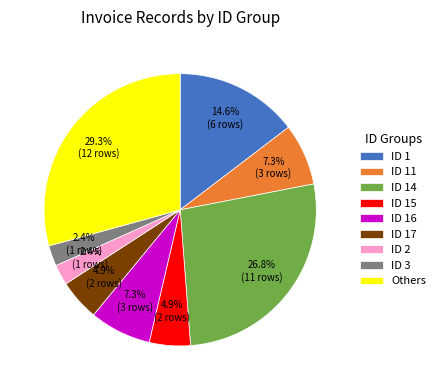

What percentage do ID 3 and ID 15 together represent?

7.3%